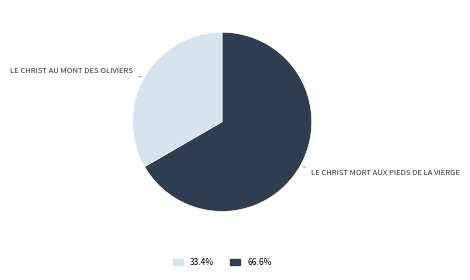

Is there any slice that represents more than half of the pie?

Yes